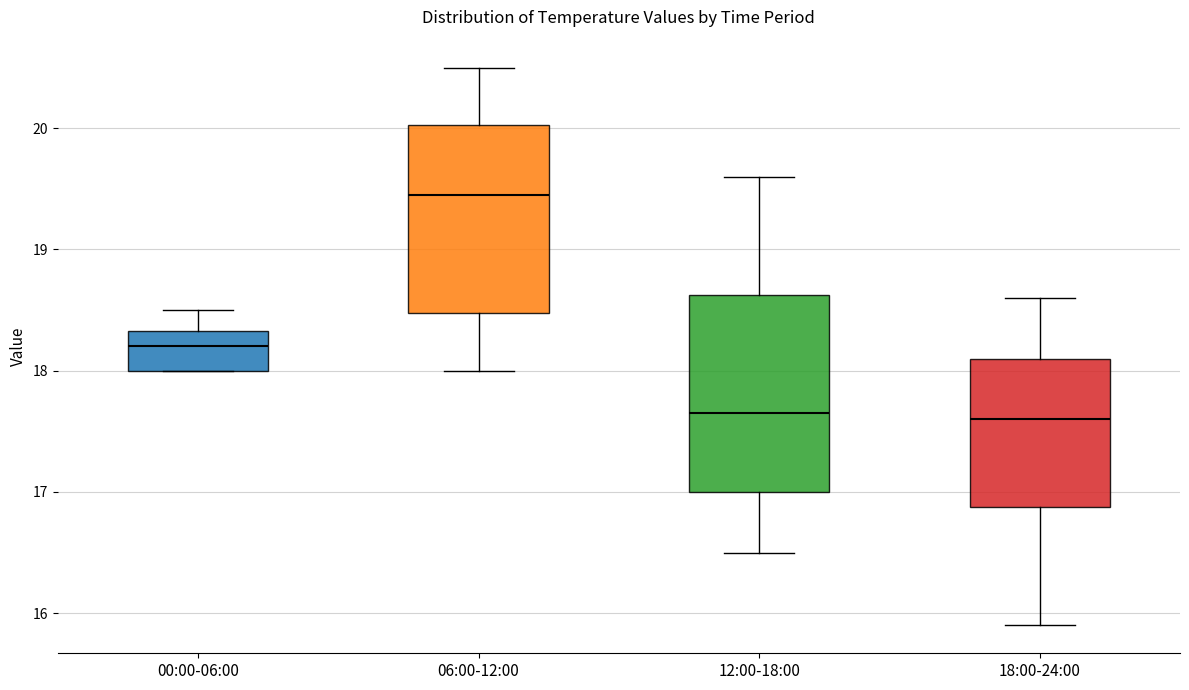

Where does the median line of the box for 06:00-12:00 sit on the y-axis? The values are not printed on the chart, so give them approximately, as read against the axis.

19.5